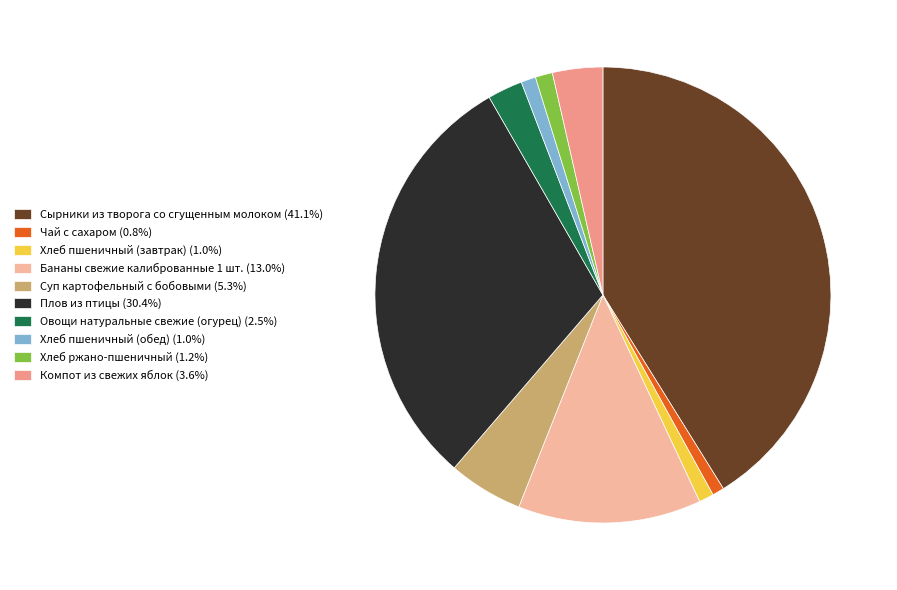

Which category has the biggest portion of the pie?

Сырники из творога со сгущенным молоком